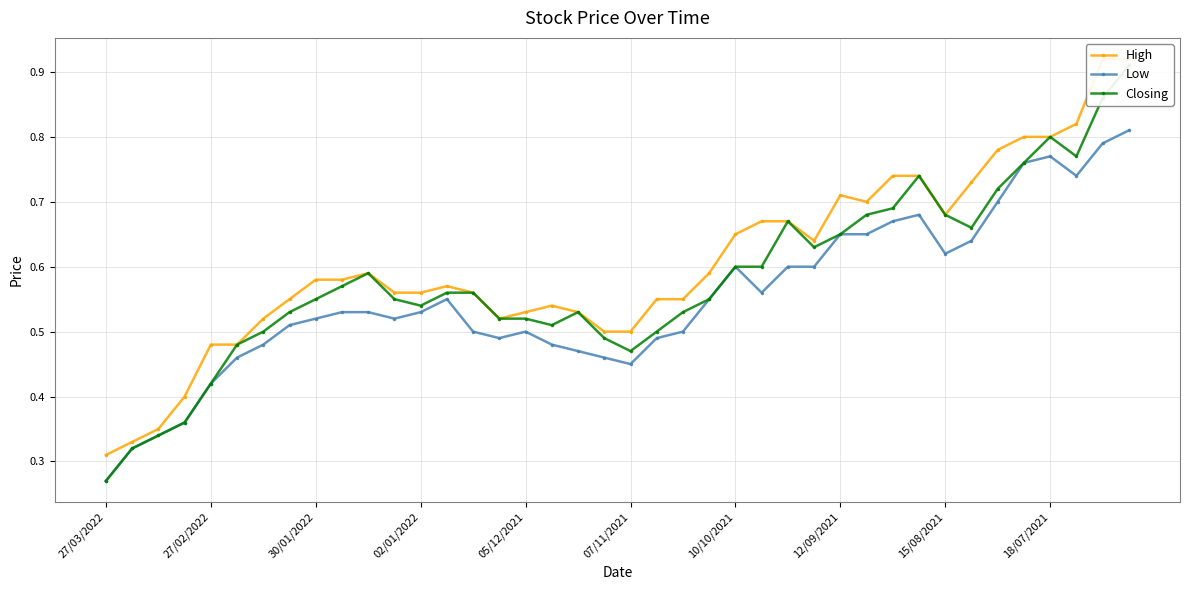

True or false: High and Low intersect in this chart.

False